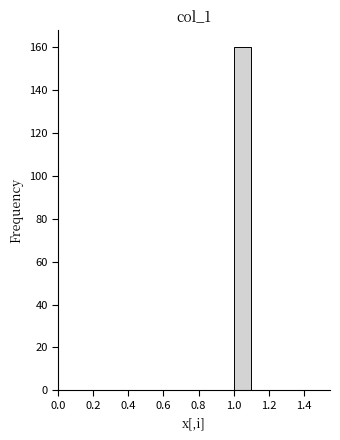

Over which range of the x-axis is the bar tallest?

1.0 to 1.1